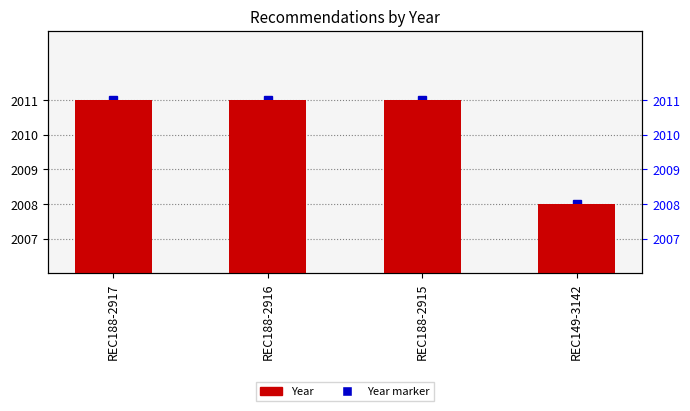

Reading right to left, what are all the values shown in this chart?

REC149-3142=2008	REC188-2915=2011	REC188-2916=2011	REC188-2917=2011